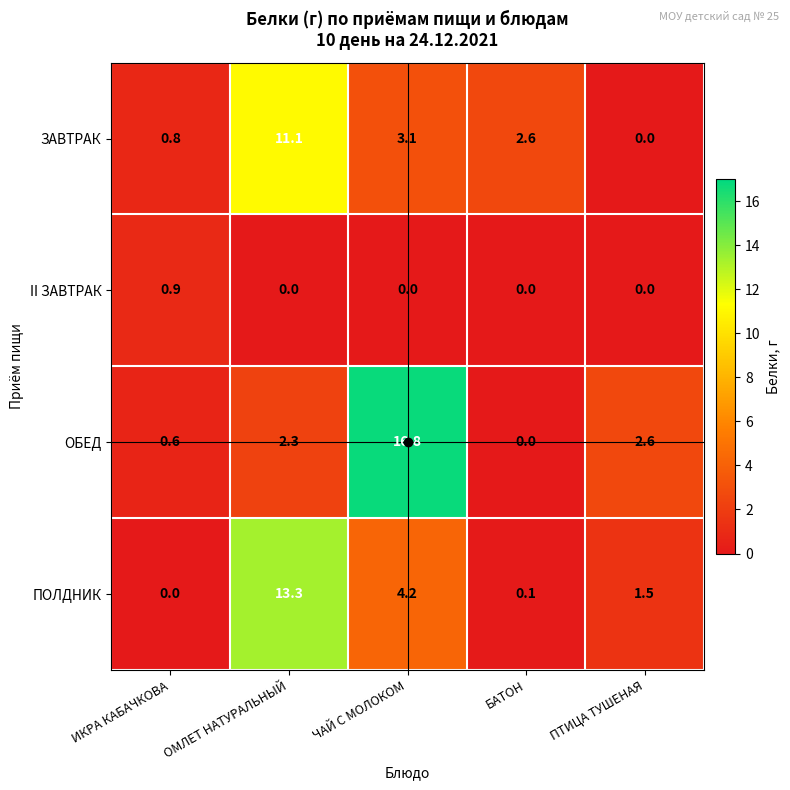

At which category is the sum across all series the highest?

ОМЛЕТ НАТУРАЛЬНЫЙ